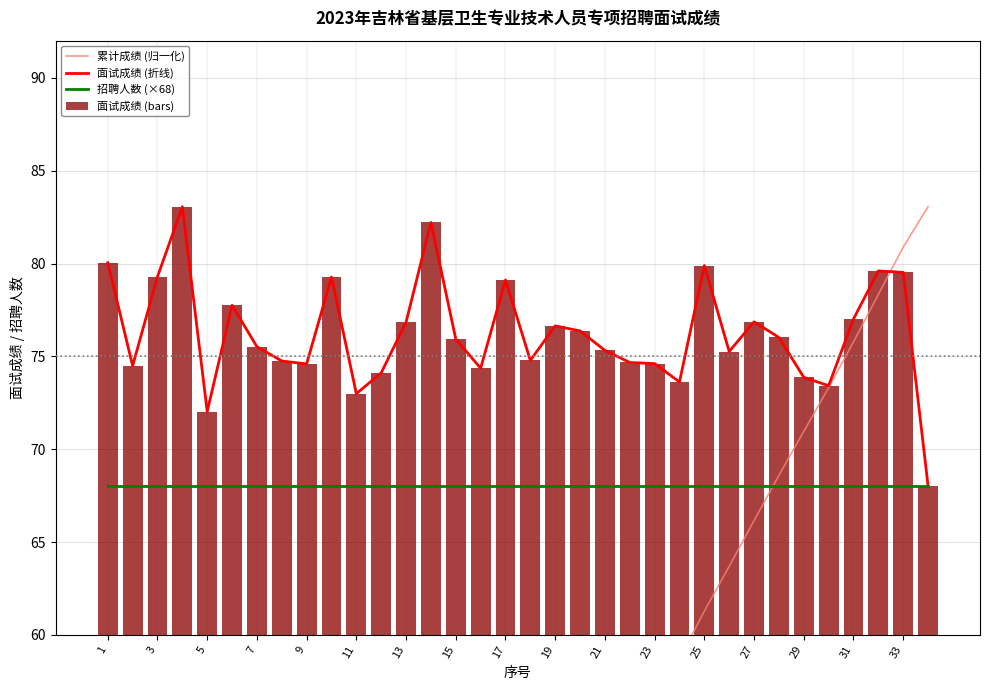

What is the difference between the second highest and second lowest values in the 面试成绩 (bars) series?

10.2